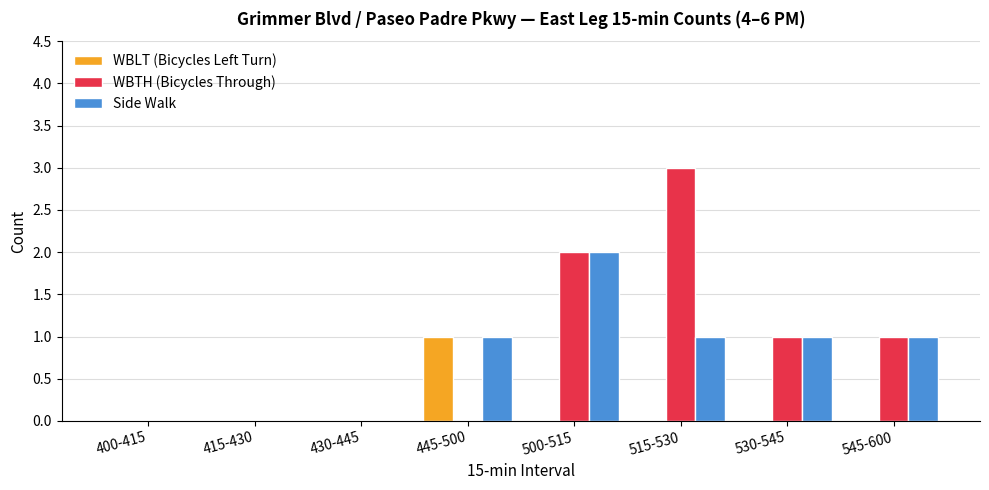

Reading right to left, list all the values displayed in this chart.

WBLT (Bicycles Left Turn): 0	0	0	0	1	0	0	0
WBTH (Bicycles Through): 1	1	3	2	0	0	0	0
Side Walk: 1	1	1	2	1	0	0	0